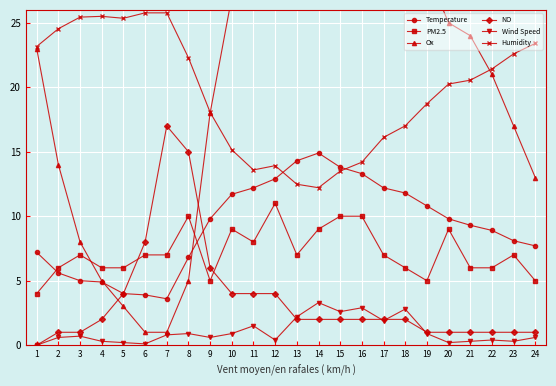

Is the value of NO at 12 greater than the value of Humidity at 16?

No